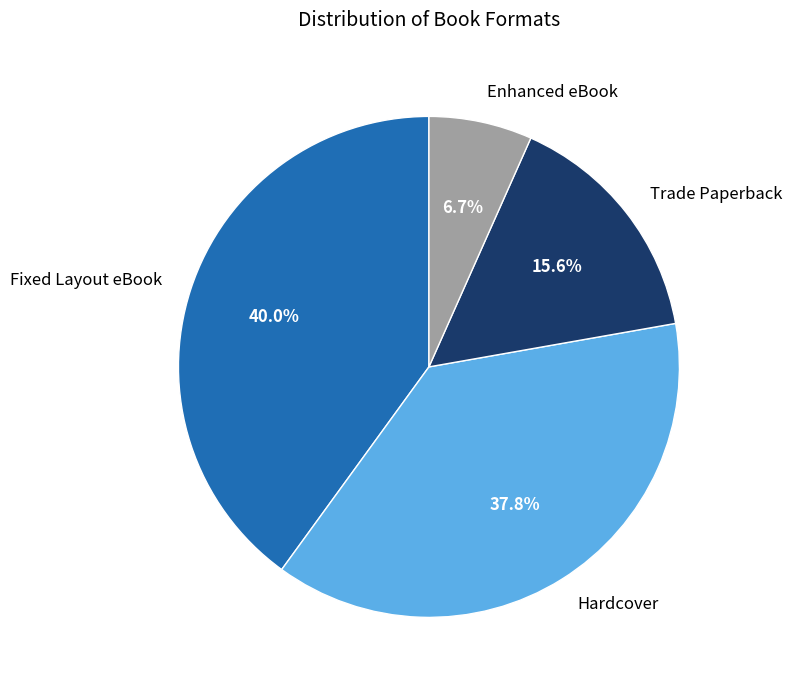

Is there any slice that represents more than half of the pie?

No